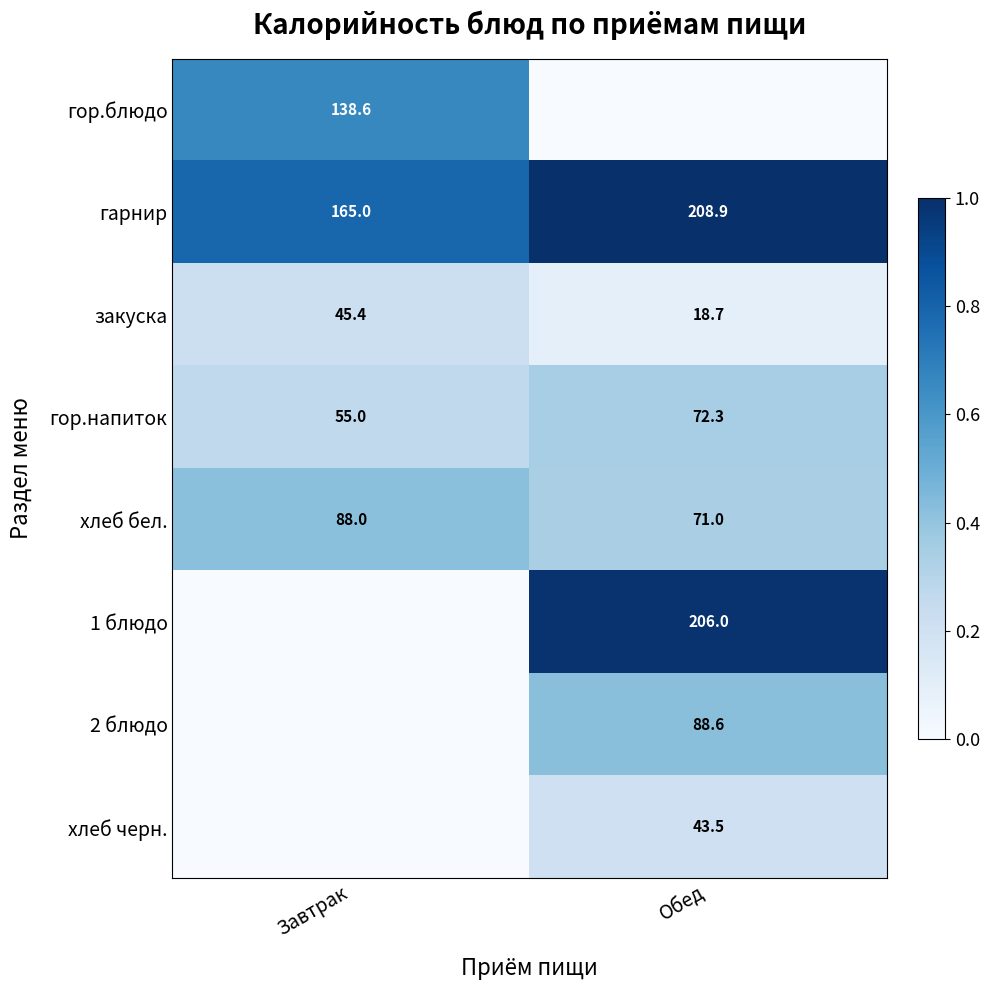

What is the sum of the закуска values at Обед and Завтрак?

64.1